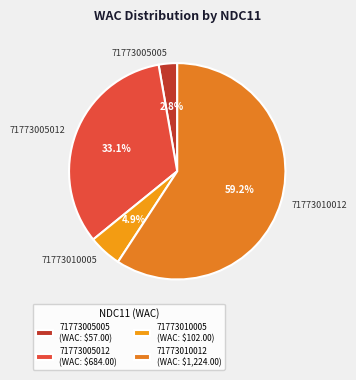

The 71773010005 slice represents 5% of the pie. True or false?

True